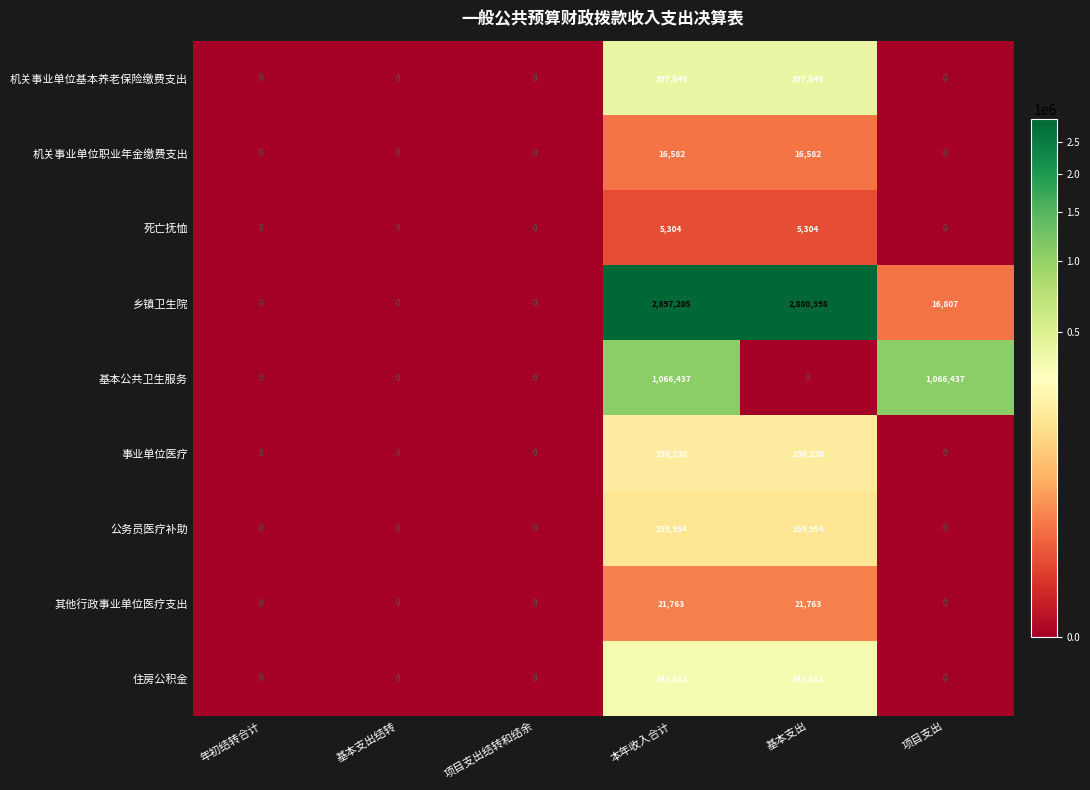

What is the approximate value of 机关事业单位基本养老保险缴费支出 at 本年收入合计?

397849